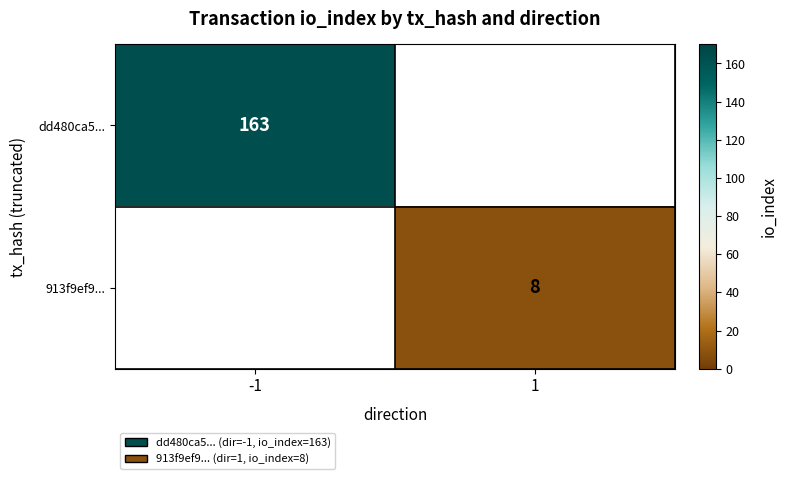

What is the maximum value shown in the chart?

163.0